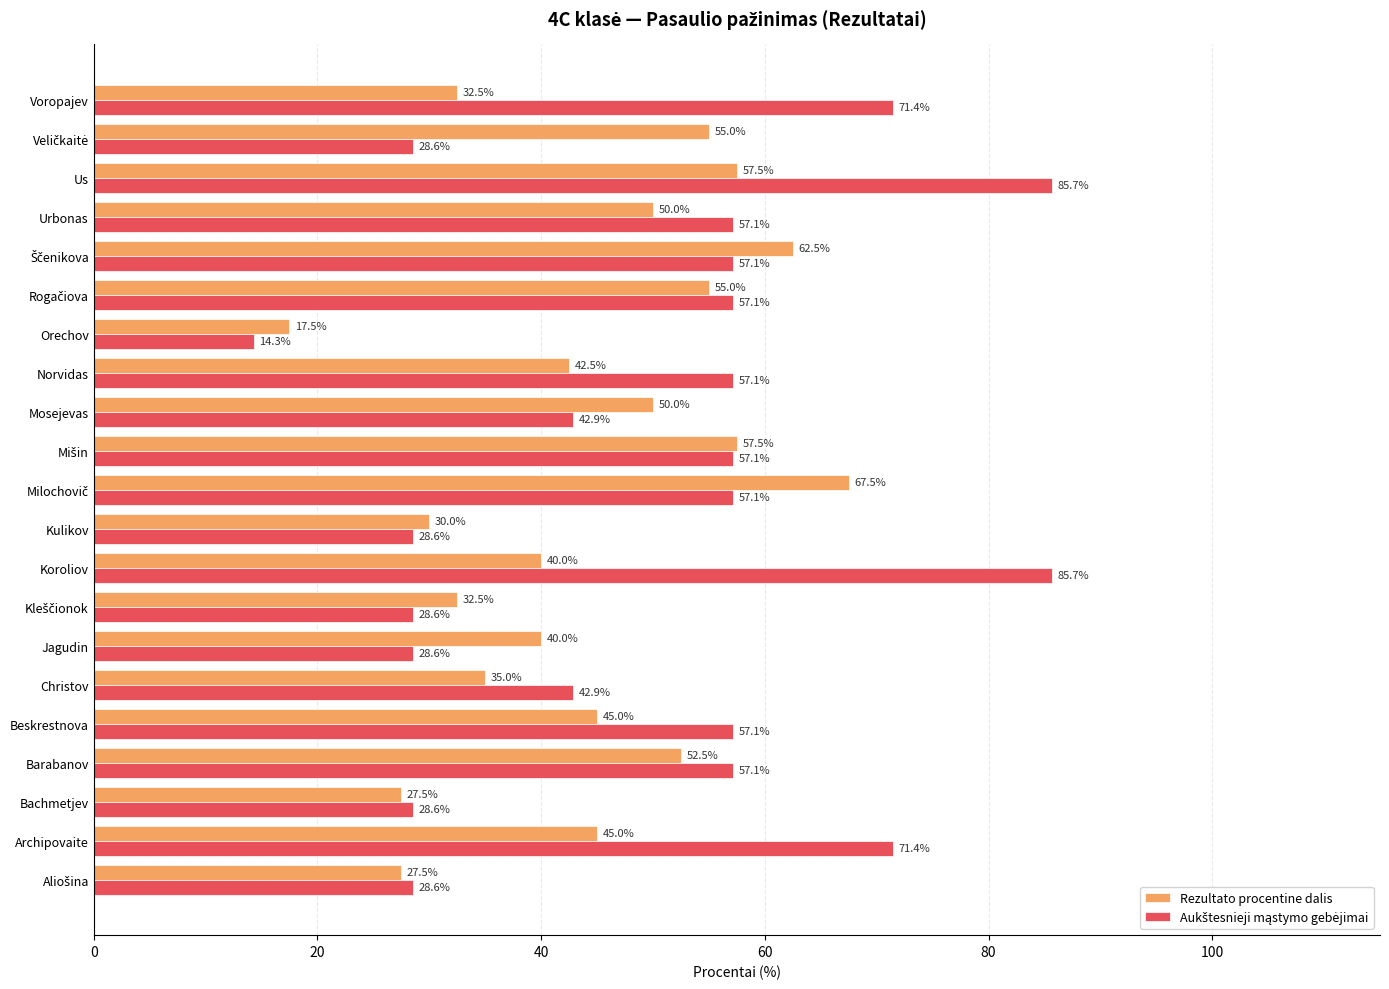

What is the difference between the highest and lowest values at Orechov?

3.2